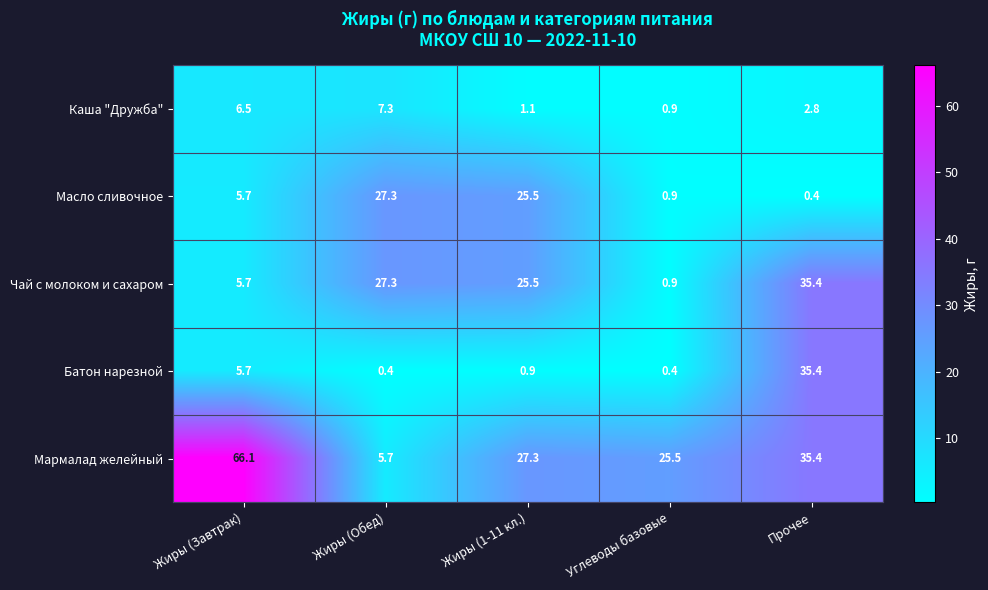

Reading left to right, list all the values displayed in this chart.

Каша "Дружба": 6.5	7.3	1.1	0.9	2.8
Масло сливочное: 5.7	27.3	25.5	0.9	0.4
Чай с молоком и сахаром: 5.7	27.3	25.5	0.9	35.4
Батон нарезной: 5.7	0.4	0.9	0.4	35.4
Мармалад желейный: 66.1	5.7	27.3	25.5	35.4